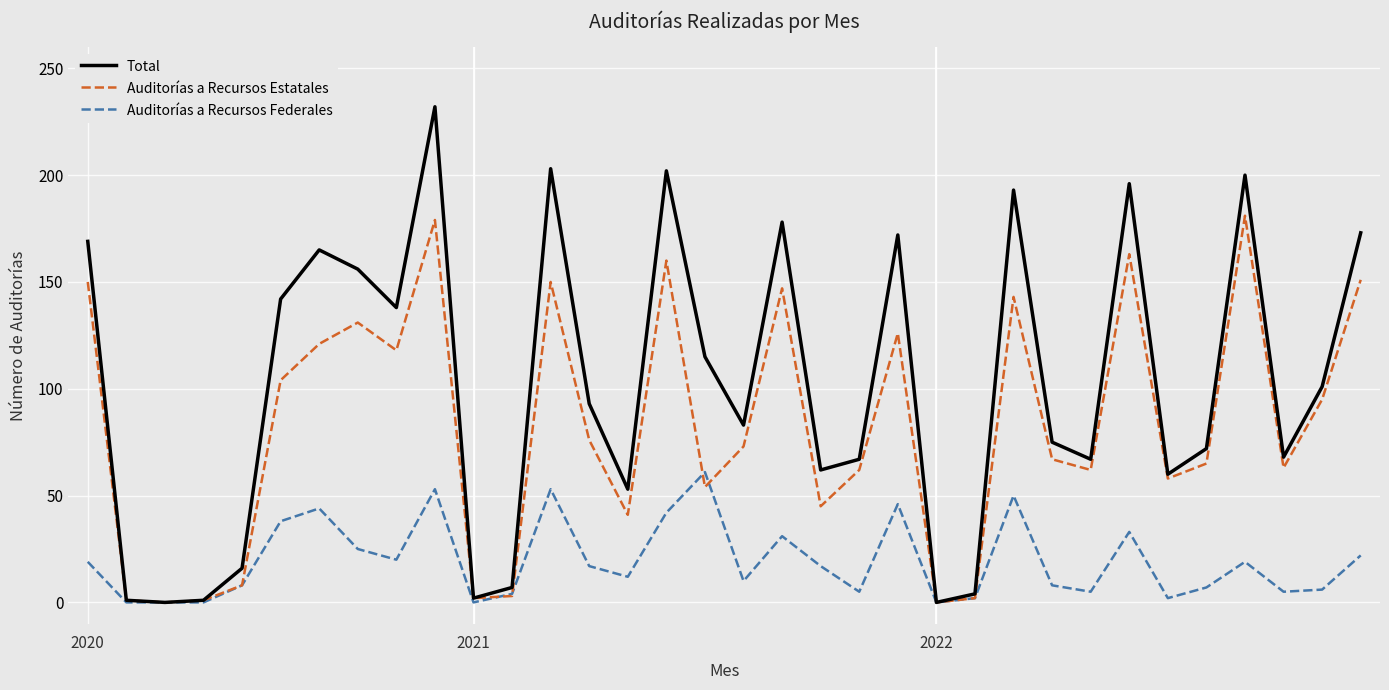

Rank the series by their maximum value, from lowest to highest.

Auditorías a Recursos Federales, Auditorías a Recursos Estatales, Total